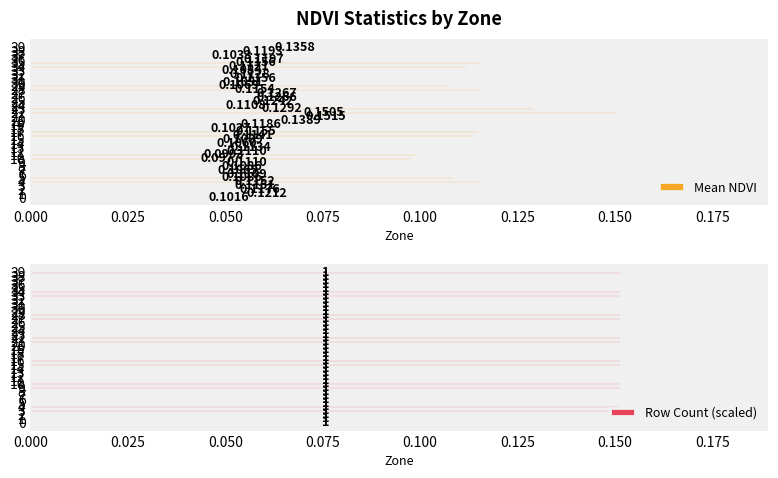

The Row Count (scaled) series shows 0.2 at 38. True or false?

False